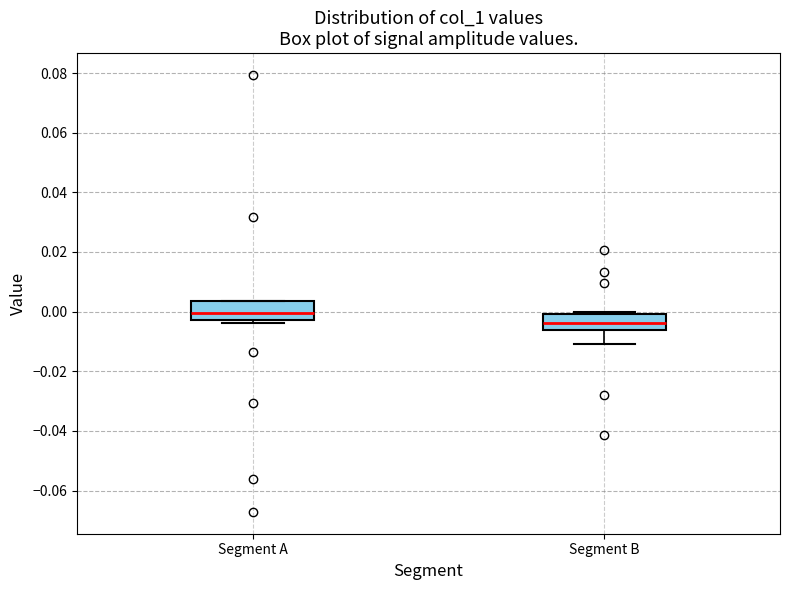

Which box's median line is the lowest?

Segment B